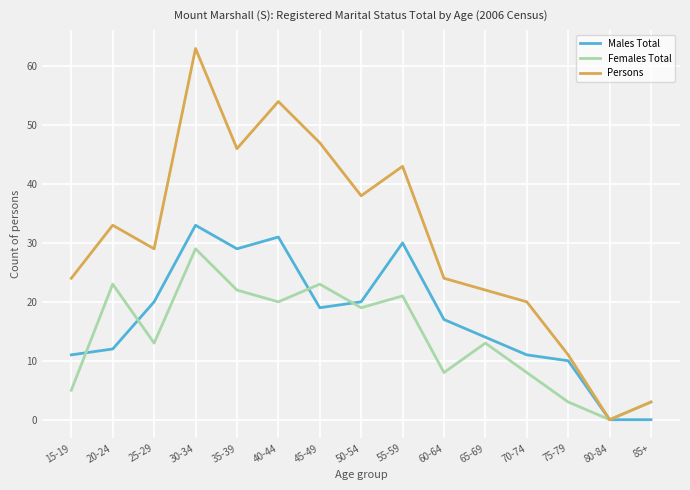

The value of Males Total at 75-79 is 10. True or false?

True